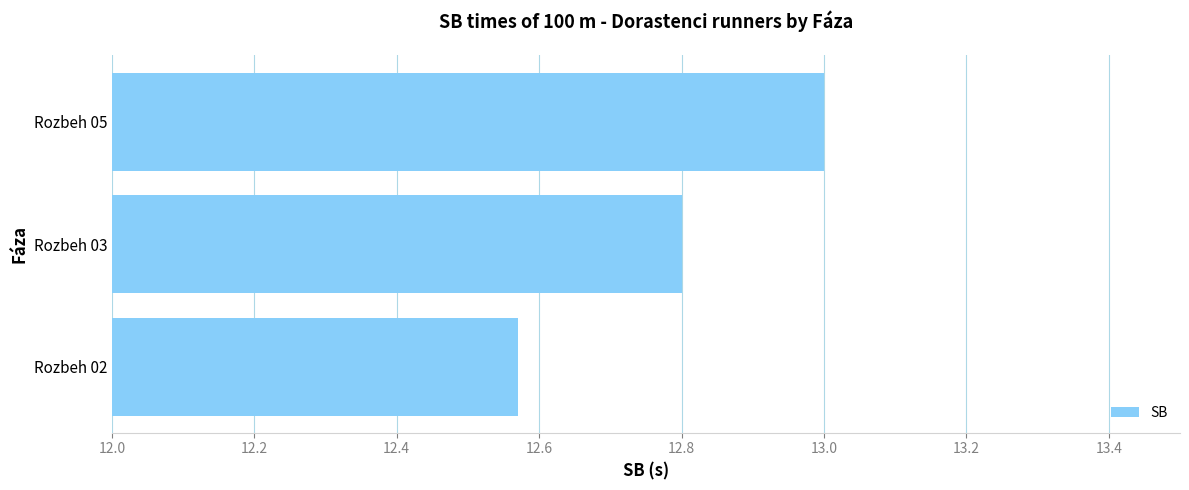

List the labels in order of value, largest first.

Rozbeh 05, Rozbeh 03, Rozbeh 02